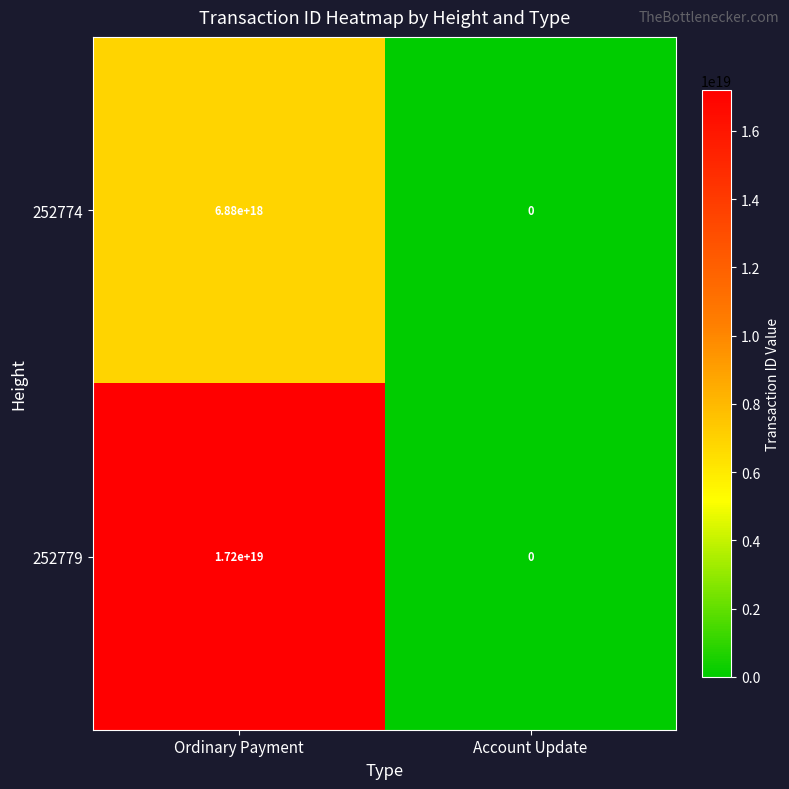

Which series has the largest total across all categories?

252779